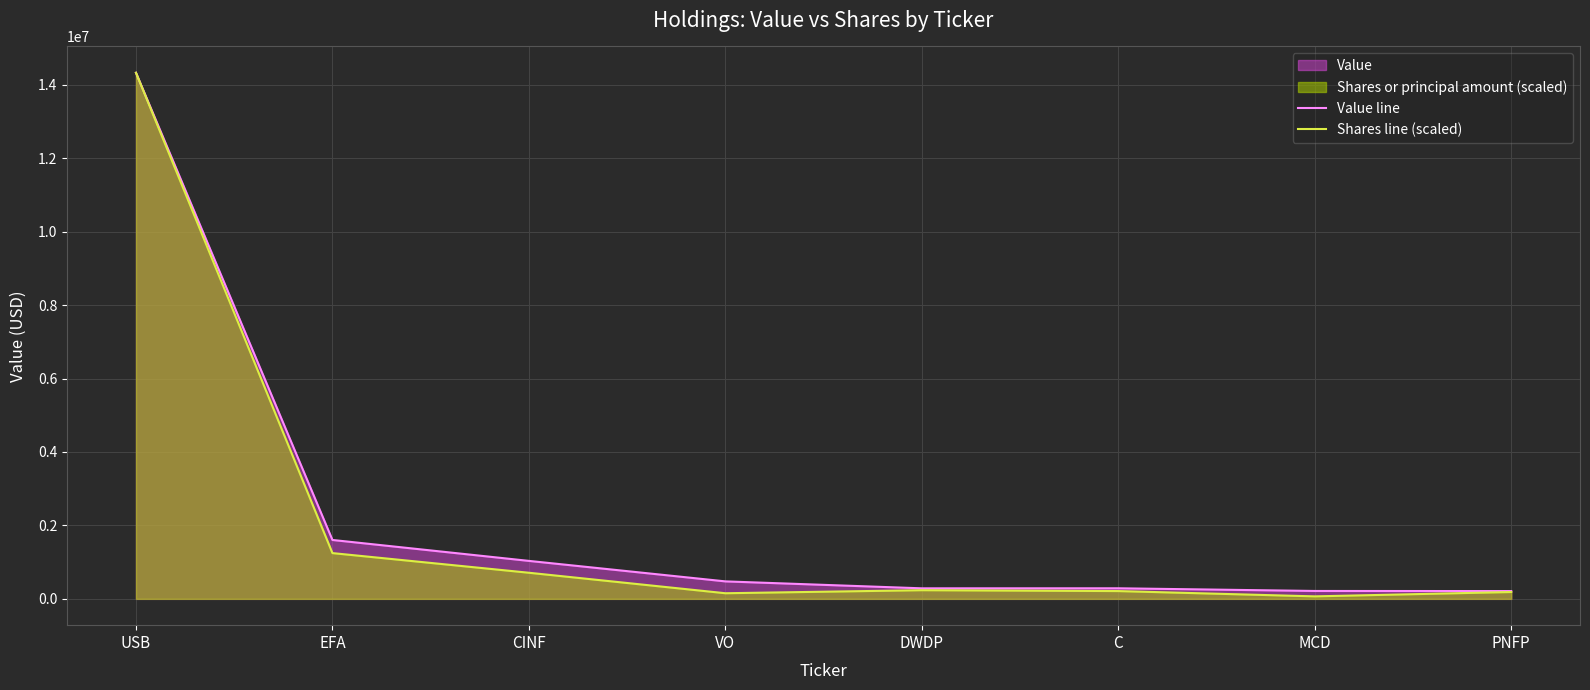

True or false: Shares line (scaled) and Value line intersect in this chart.

False